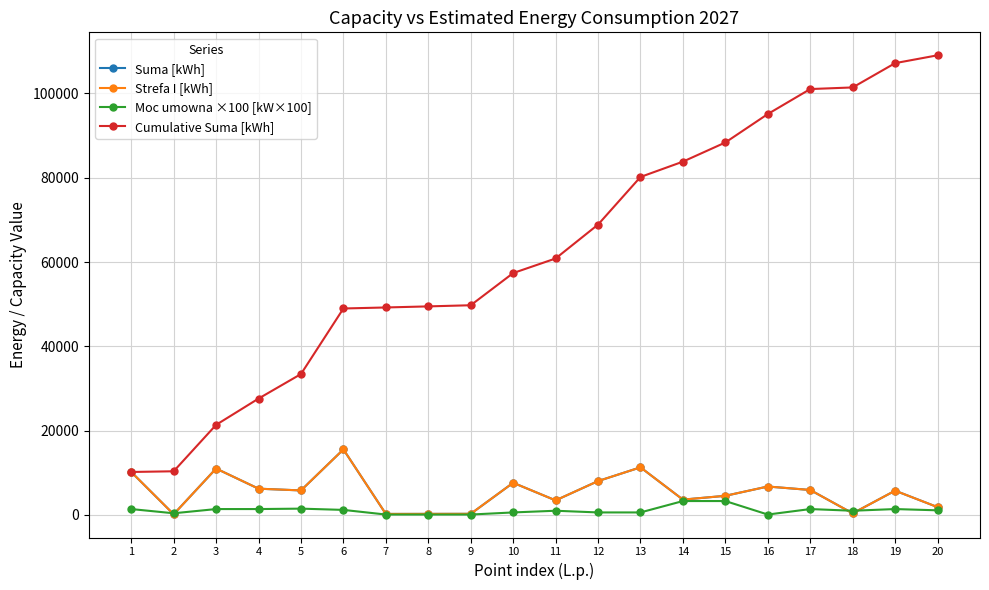

The value of Strefa I [kWh] at 15 is 7741. True or false?

False